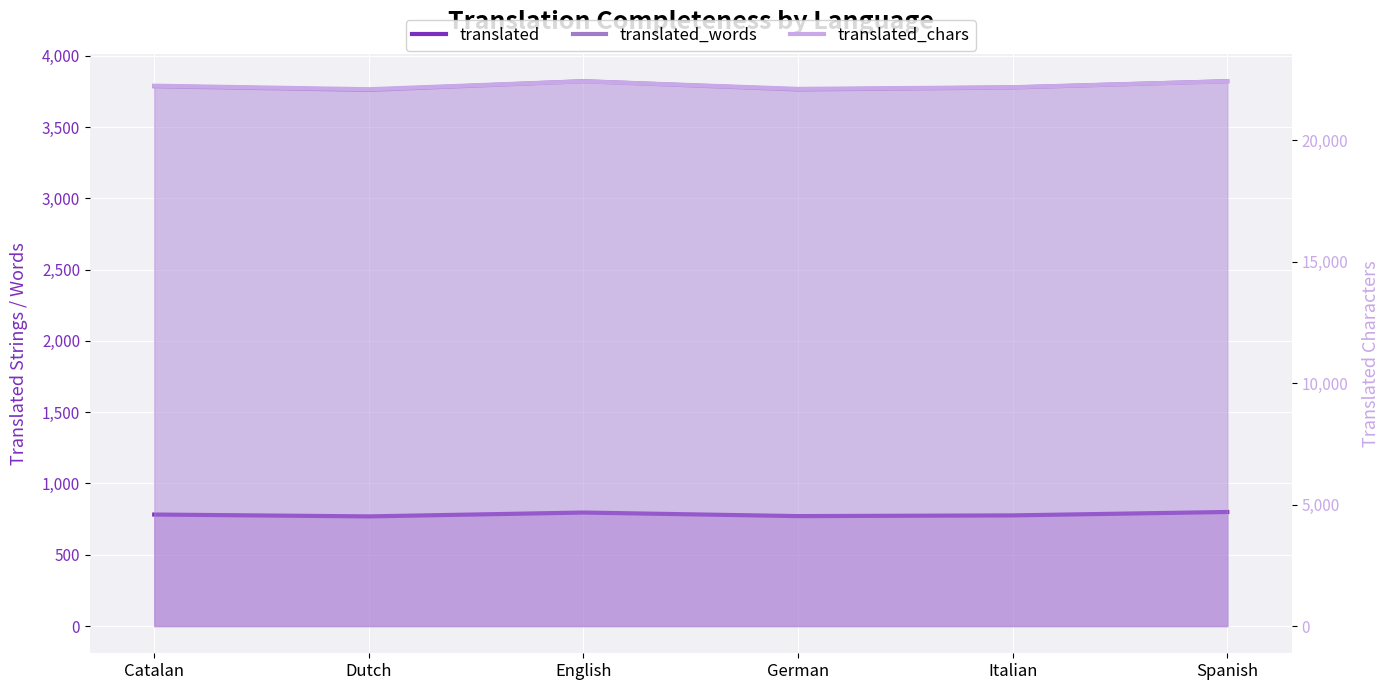

What value does the translated_chars series have at German?

22114